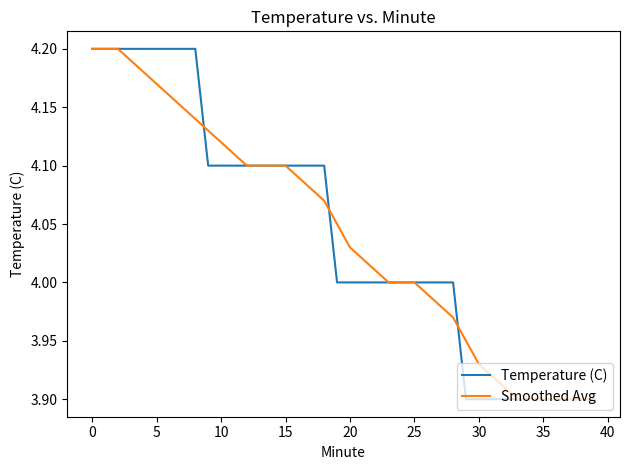

How many times do Temperature (C) and Smoothed Avg cross each other?

3